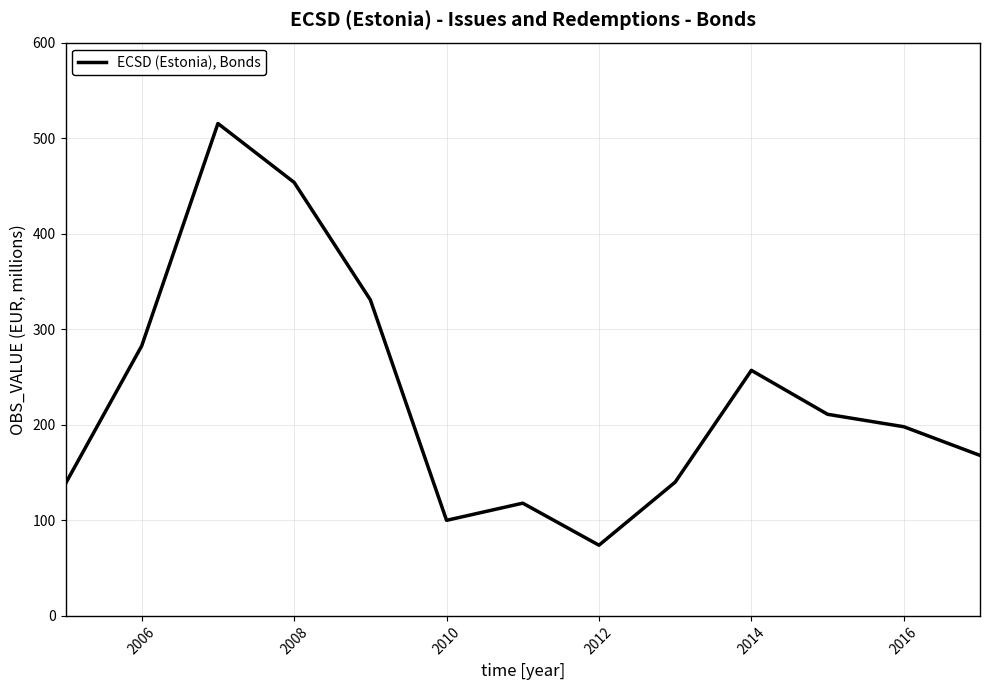

What is the difference between the maximum and second lowest values?

415.4